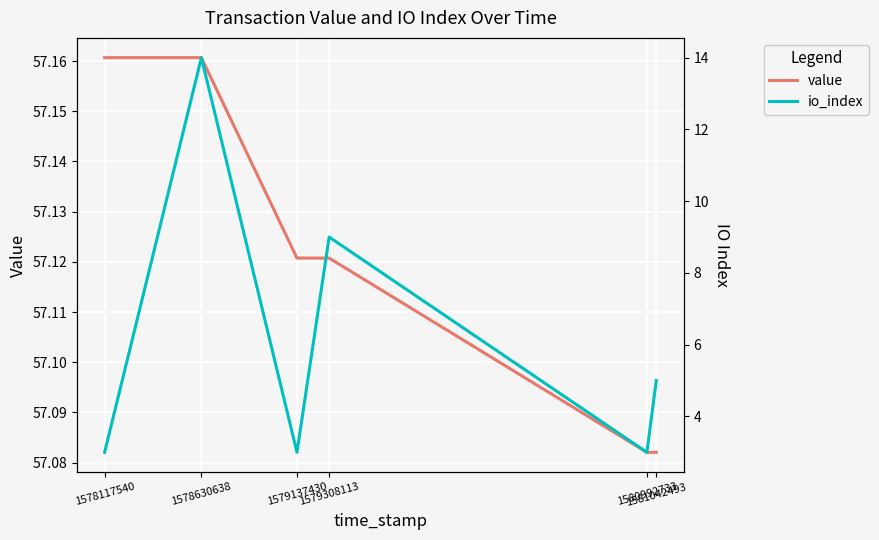

What is the total value across all series at 1578630638?

71.2